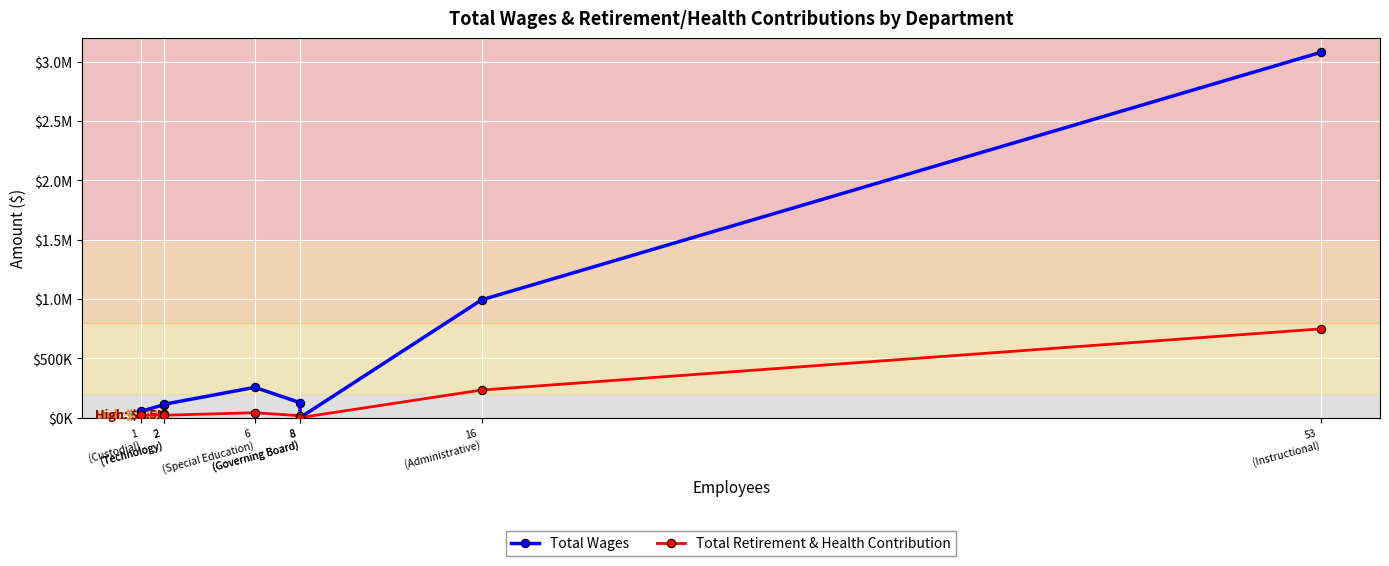

Reading left to right, extract all data points from this chart.

Total Wages: 1
(Custodial)=54244	2
(Technology)=108437	2
(Technology)=112296	6
(Special Education)=255124	8
(Governing Board)=126094	8
(Governing Board)=0	16
(Administrative)=992332	53
(Instructional)=3079085
Total Retirement & Health Contribution: 1
(Custodial)=18201	2
(Technology)=26862	2
(Technology)=19943	6
(Special Education)=41478	8
(Governing Board)=16031	8
(Governing Board)=0	16
(Administrative)=232360	53
(Instructional)=748292